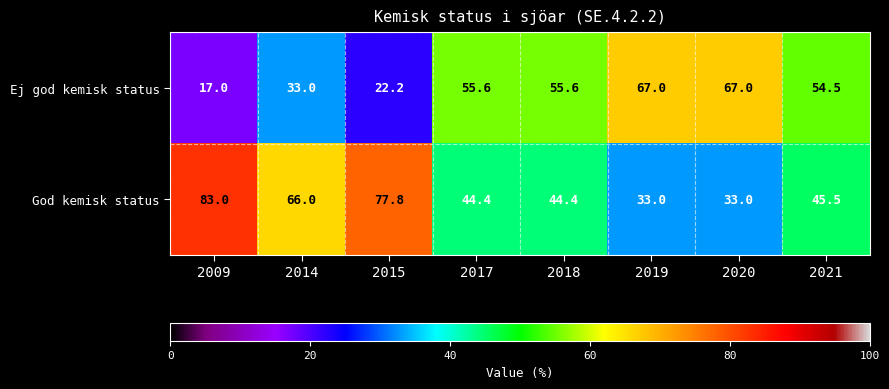

Between 2014 and 2019, which series saw the biggest shift?

Ej god kemisk status